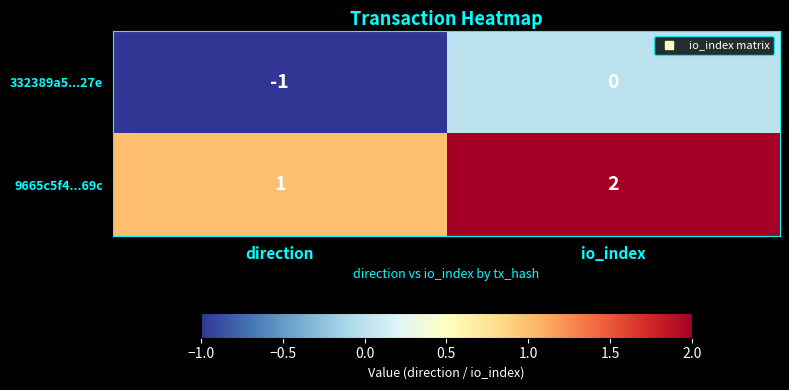

Reading left to right, extract all data points from this chart.

332389a5...27e: direction=-1	io_index=0
9665c5f4...69c: direction=1	io_index=2